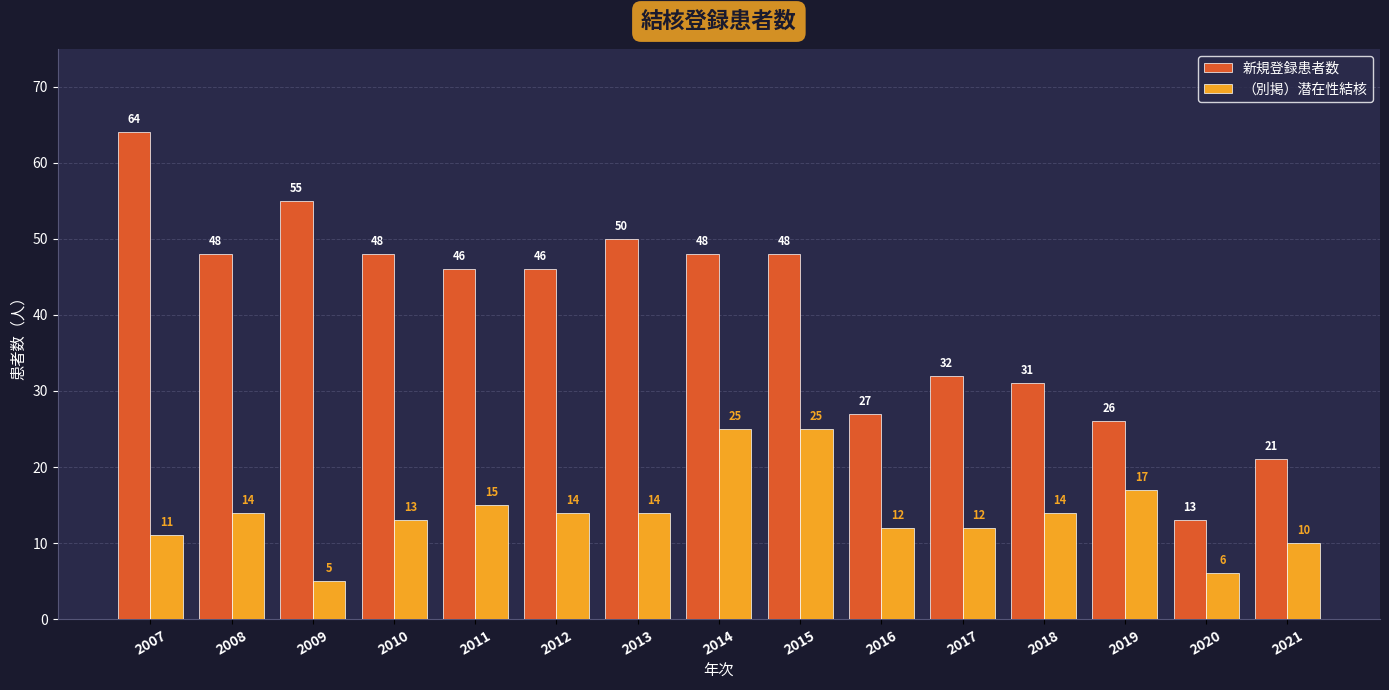

Which series has the largest total across all categories?

新規登録患者数